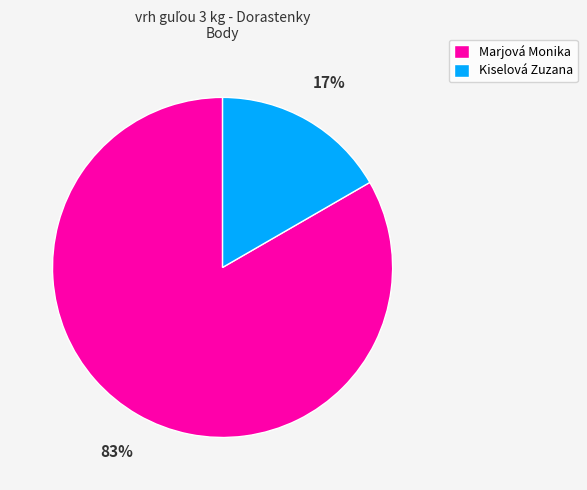

Between Kiselová Zuzana and Marjová Monika, which is larger?

Marjová Monika